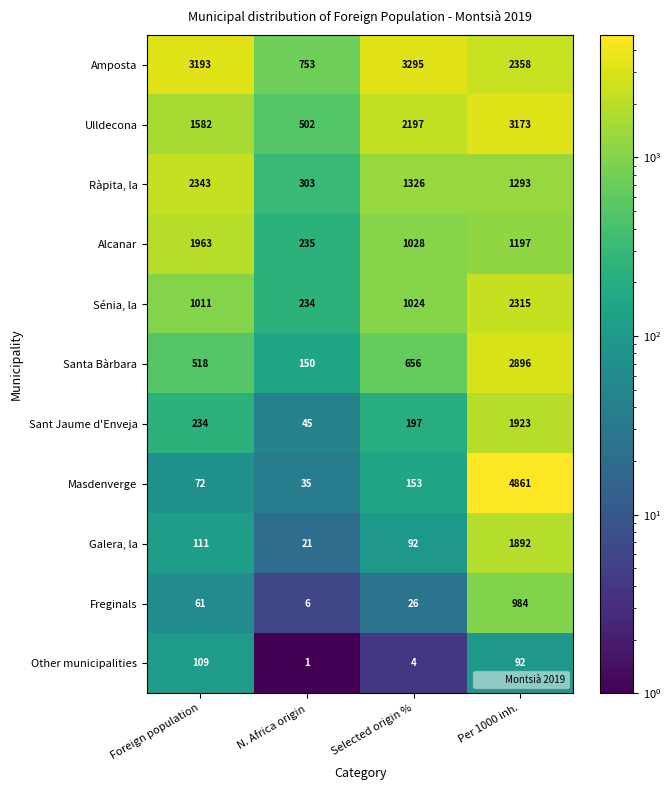

Which label corresponds to the largest value in the chart?

Per 1000 inh.